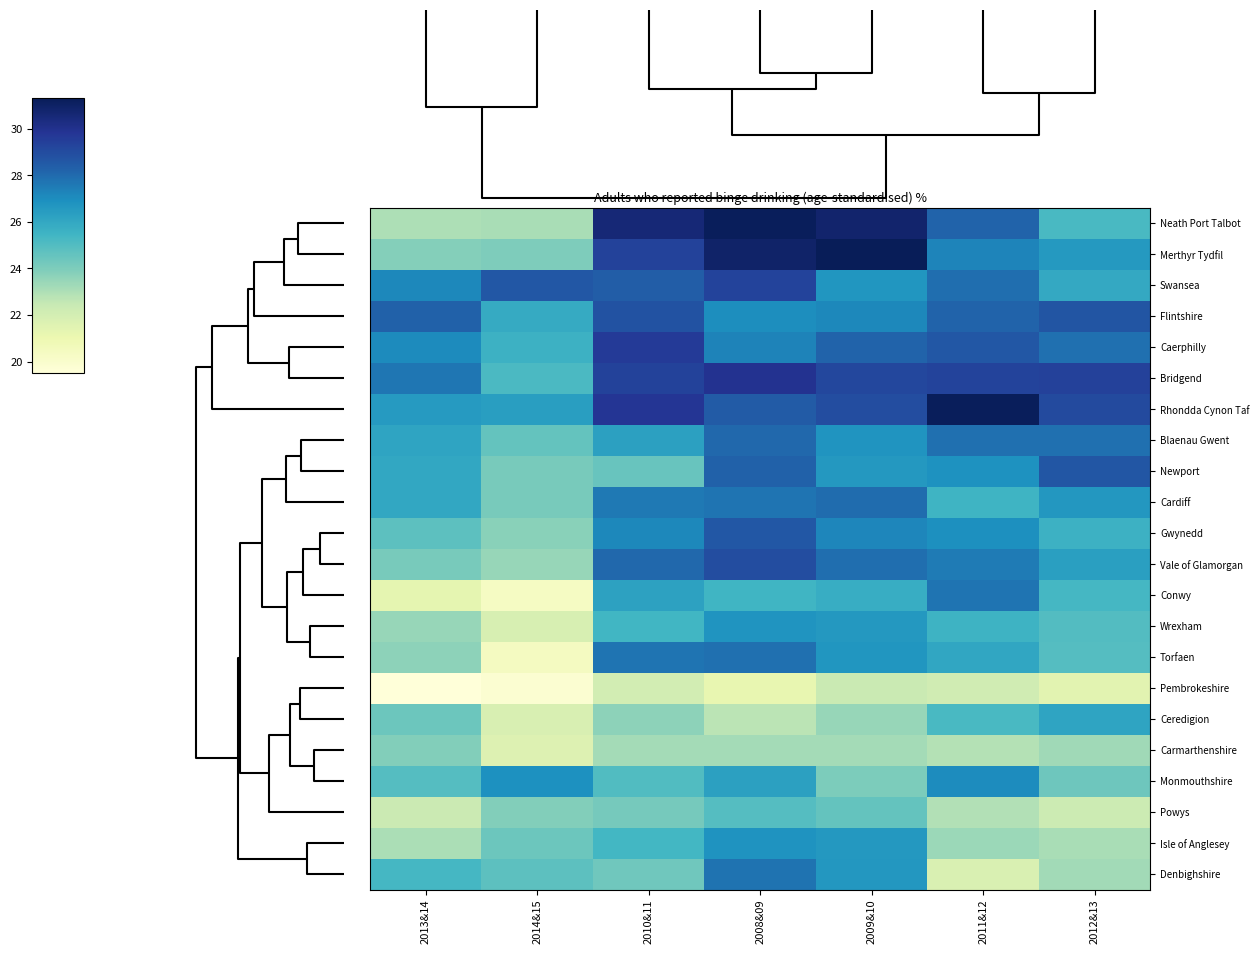

Reading left to right, transcribe all the data shown in this chart.

Neath Port Talbot: 2013&14=23.0	2014&15=23.1	2010&11=30.6	2008&09=31.2	2009&10=30.8	2011&12=28.2	2012&13=25.2
Merthyr Tydfil: 2013&14=23.8	2014&15=24.0	2010&11=29.3	2008&09=30.9	2009&10=31.3	2011&12=27.2	2012&13=26.6
Swansea: 2013&14=27.2	2014&15=28.6	2010&11=28.4	2008&09=29.3	2009&10=26.7	2011&12=27.9	2012&13=26.0
Flintshire: 2013&14=28.3	2014&15=25.9	2010&11=28.8	2008&09=27.0	2009&10=27.2	2011&12=28.2	2012&13=28.7
Caerphilly: 2013&14=27.1	2014&15=25.6	2010&11=29.6	2008&09=27.3	2009&10=28.2	2011&12=28.6	2012&13=27.8
Bridgend: 2013&14=27.7	2014&15=25.2	2010&11=29.3	2008&09=29.9	2009&10=29.1	2011&12=29.3	2012&13=29.4
Rhondda Cynon Taf: 2013&14=26.5	2014&15=26.4	2010&11=29.8	2008&09=28.4	2009&10=29.0	2011&12=31.2	2012&13=29.1
Blaenau Gwent: 2013&14=26.2	2014&15=24.6	2010&11=26.3	2008&09=28.1	2009&10=26.8	2011&12=27.9	2012&13=27.9
Newport: 2013&14=26.0	2014&15=24.1	2010&11=24.5	2008&09=28.3	2009&10=26.6	2011&12=26.8	2012&13=28.7
Cardiff: 2013&14=26.0	2014&15=24.1	2010&11=27.6	2008&09=27.7	2009&10=27.9	2011&12=25.5	2012&13=26.6
Gwynedd: 2013&14=24.7	2014&15=23.7	2010&11=27.2	2008&09=28.6	2009&10=27.2	2011&12=26.9	2012&13=25.6
Vale of Glamorgan: 2013&14=24.1	2014&15=23.5	2010&11=28.1	2008&09=28.9	2009&10=27.9	2011&12=27.5	2012&13=26.3
Conwy: 2013&14=21.3	2014&15=20.3	2010&11=26.2	2008&09=25.5	2009&10=25.8	2011&12=27.7	2012&13=25.3
Wrexham: 2013&14=23.5	2014&15=21.8	2010&11=25.4	2008&09=26.7	2009&10=26.6	2011&12=25.5	2012&13=25.0
Torfaen: 2013&14=23.6	2014&15=20.4	2010&11=27.7	2008&09=27.9	2009&10=26.7	2011&12=26.1	2012&13=25.0
Pembrokeshire: 2013&14=19.5	2014&15=19.8	2010&11=22.0	2008&09=21.2	2009&10=22.4	2011&12=22.1	2012&13=21.4
Ceredigion: 2013&14=24.4	2014&15=21.8	2010&11=23.7	2008&09=22.7	2009&10=23.5	2011&12=25.2	2012&13=26.1
Carmarthenshire: 2013&14=23.9	2014&15=21.6	2010&11=23.2	2008&09=23.2	2009&10=23.2	2011&12=22.9	2012&13=23.3
Monmouthshire: 2013&14=24.9	2014&15=26.9	2010&11=25.1	2008&09=26.3	2009&10=24.0	2011&12=27.0	2012&13=24.3
Powys: 2013&14=22.3	2014&15=23.9	2010&11=24.2	2008&09=25.0	2009&10=24.6	2011&12=22.9	2012&13=22.3
Isle of Anglesey: 2013&14=23.0	2014&15=24.4	2010&11=25.4	2008&09=26.8	2009&10=26.6	2011&12=23.4	2012&13=23.1
Denbighshire: 2013&14=25.3	2014&15=24.8	2010&11=24.3	2008&09=27.8	2009&10=26.7	2011&12=21.8	2012&13=23.2